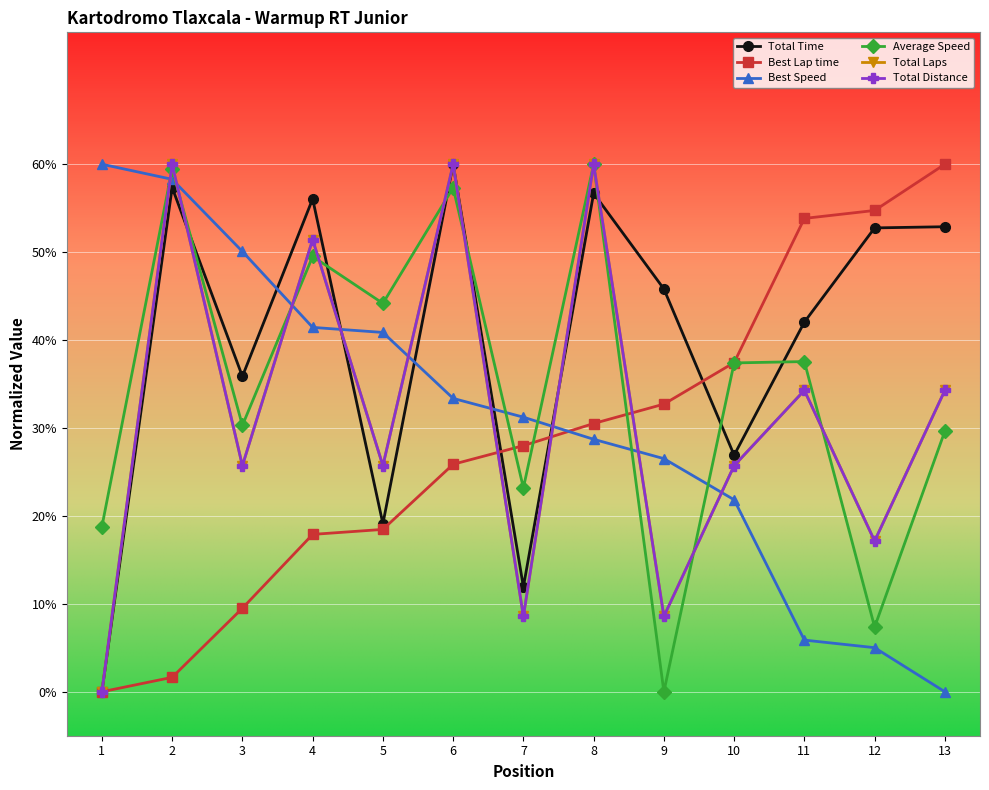

Where do Total Laps and Best Speed first cross each other?

1 and 2